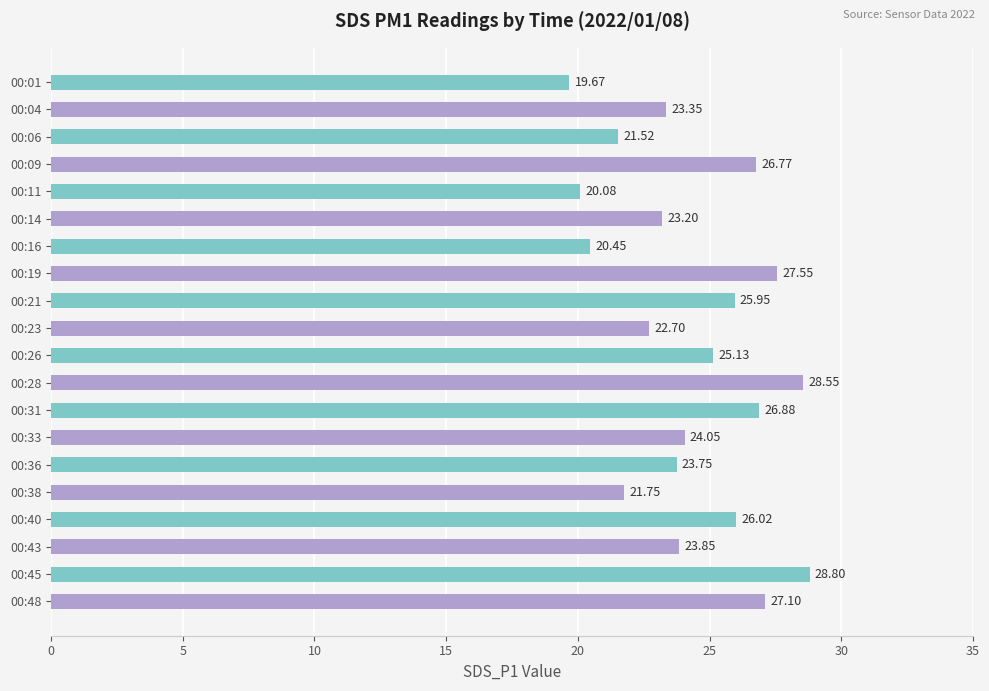

Rank the categories by value from lowest to highest.

00:01, 00:11, 00:16, 00:06, 00:38, 00:23, 00:14, 00:04, 00:36, 00:43, 00:33, 00:26, 00:21, 00:40, 00:09, 00:31, 00:48, 00:19, 00:28, 00:45